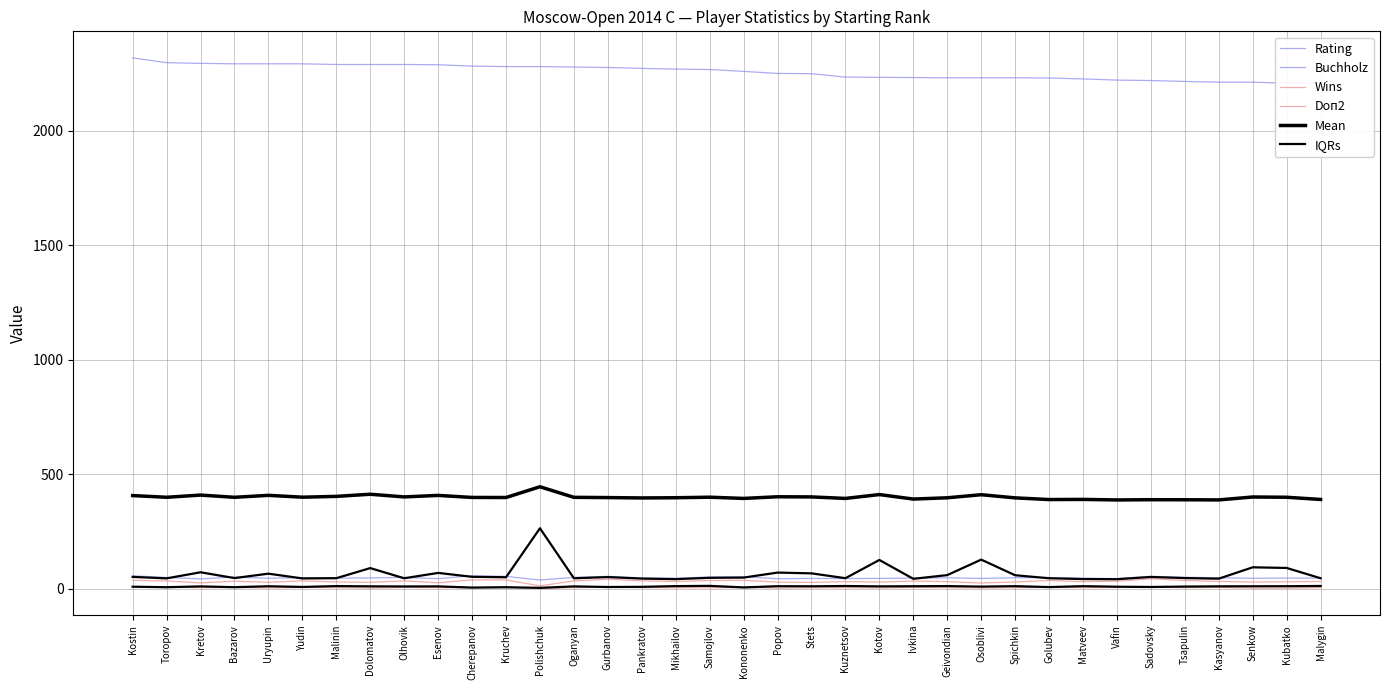

True or false: Doп2 has a value of 44.0 at Sadovsky.

True